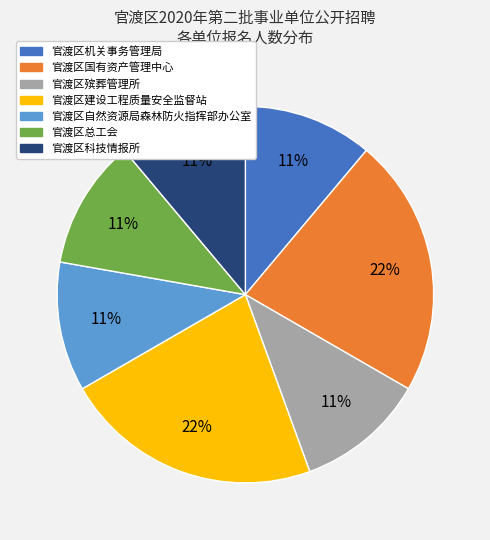

Is the sum of 官渡区自然资源局森林防火指挥部办公室 and 官渡区科技情报所 greater than half?

No